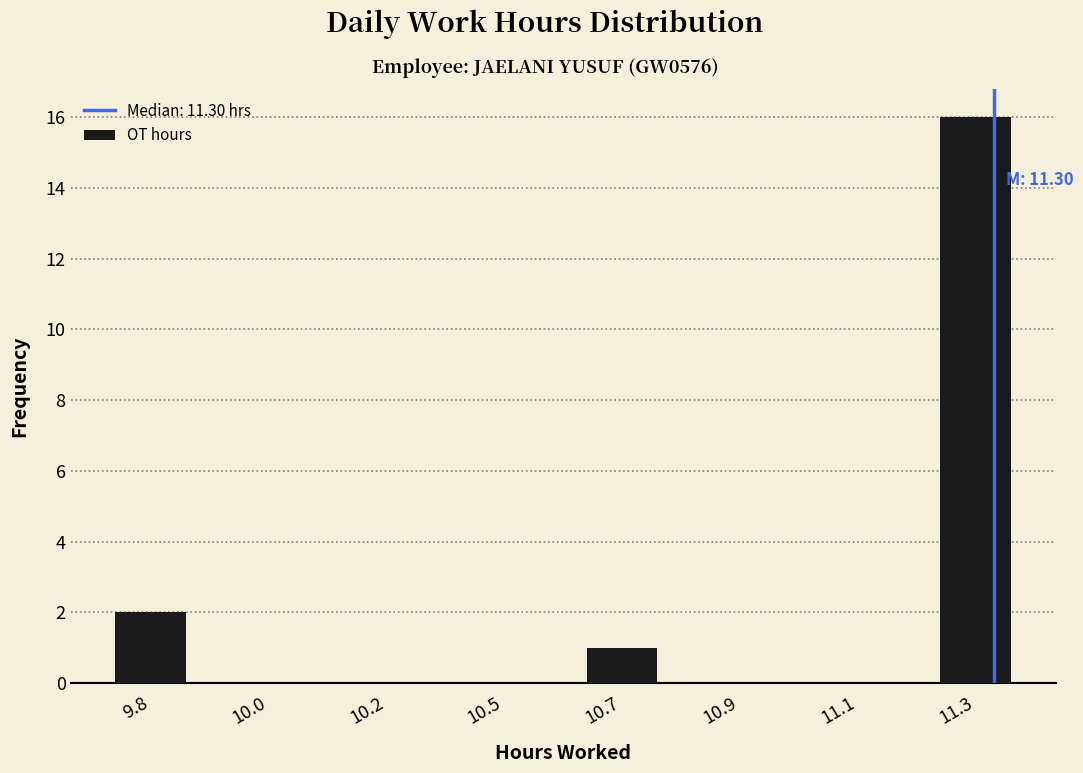

Reading left to right, transcribe all the data shown in this chart.

9.8=2	10.0=0	10.2=0	10.5=0	10.7=1	10.9=0	11.1=0	11.3=16